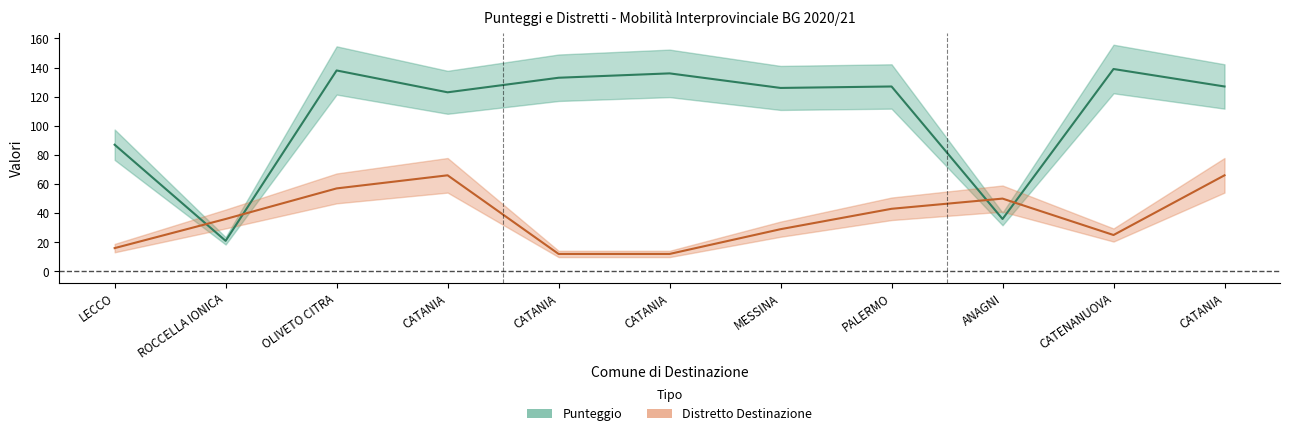

What is the maximum value shown in the chart?

139